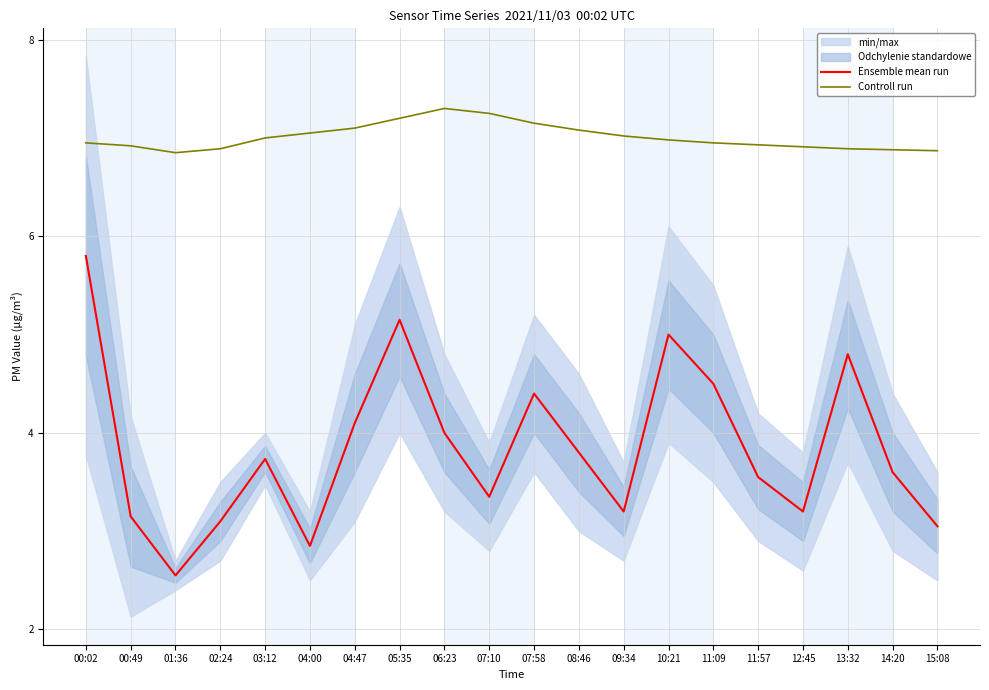

How many interior local peaks does the Controll run series have?

1